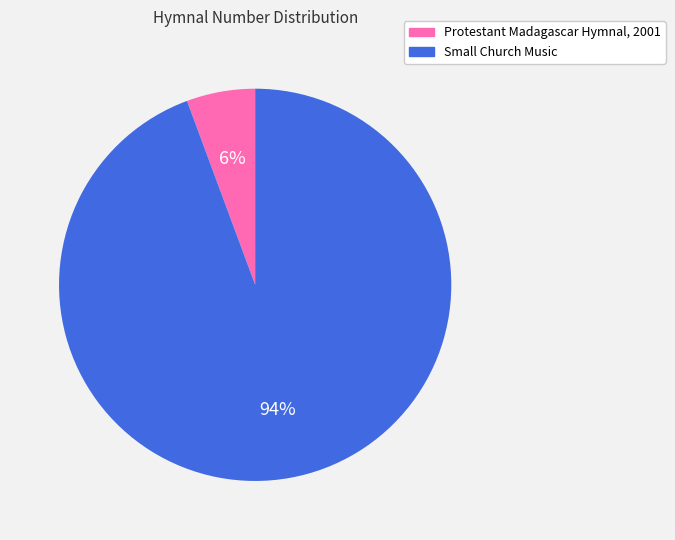

Which category has the biggest portion of the pie?

Small Church Music